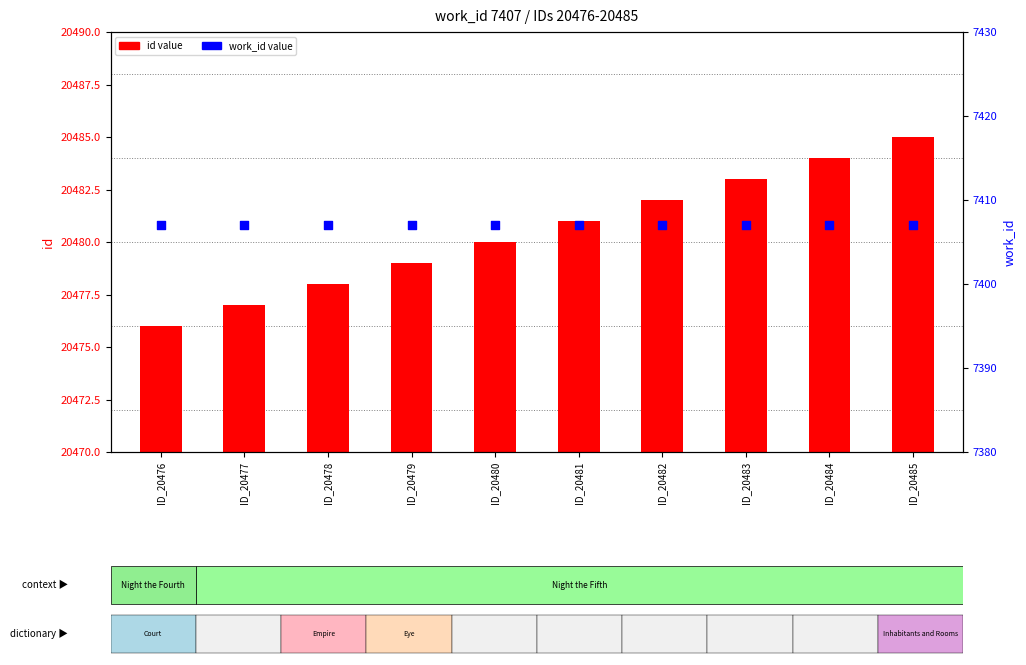

Which series reaches the maximum Y coordinate?

id value